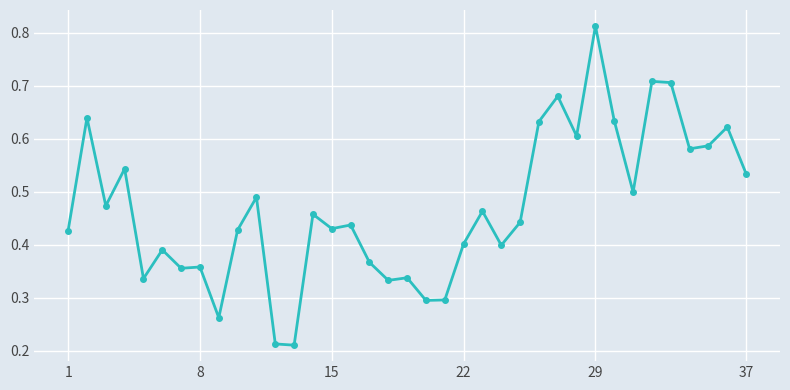

How many values are between 0 and 1?

37